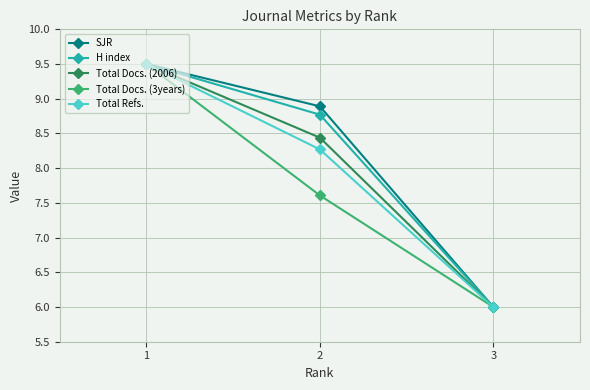

What is the difference between the highest and lowest values at 2?

1.3